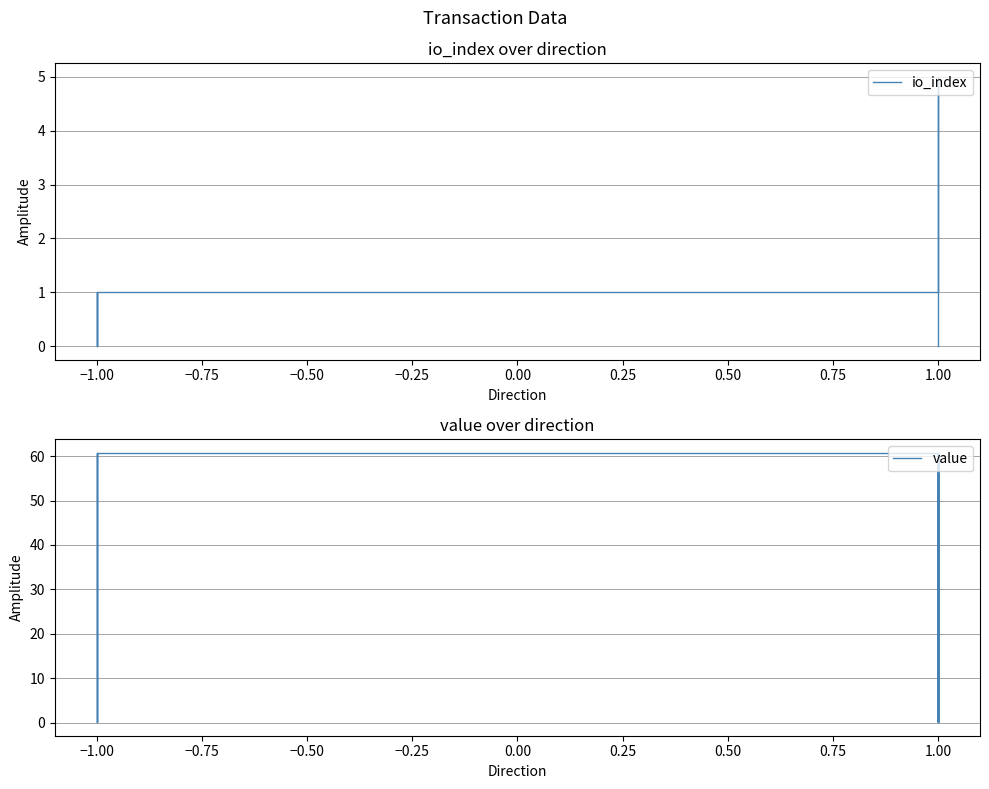

Which series has the largest range (max minus min)?

value